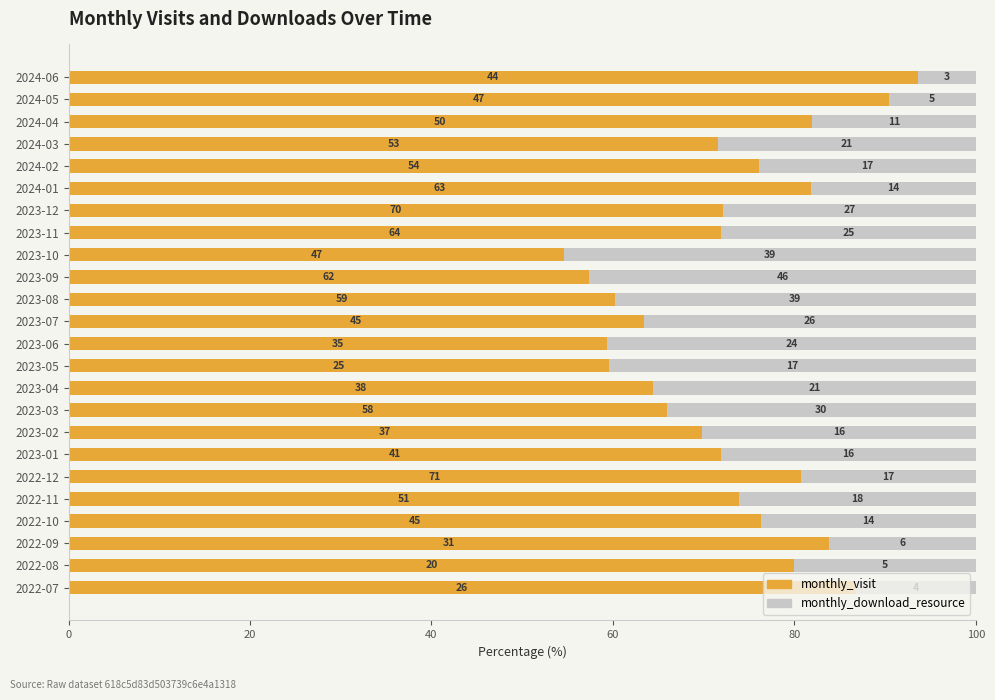

What are all the series names shown in the legend?

monthly_visit, monthly_download_resource